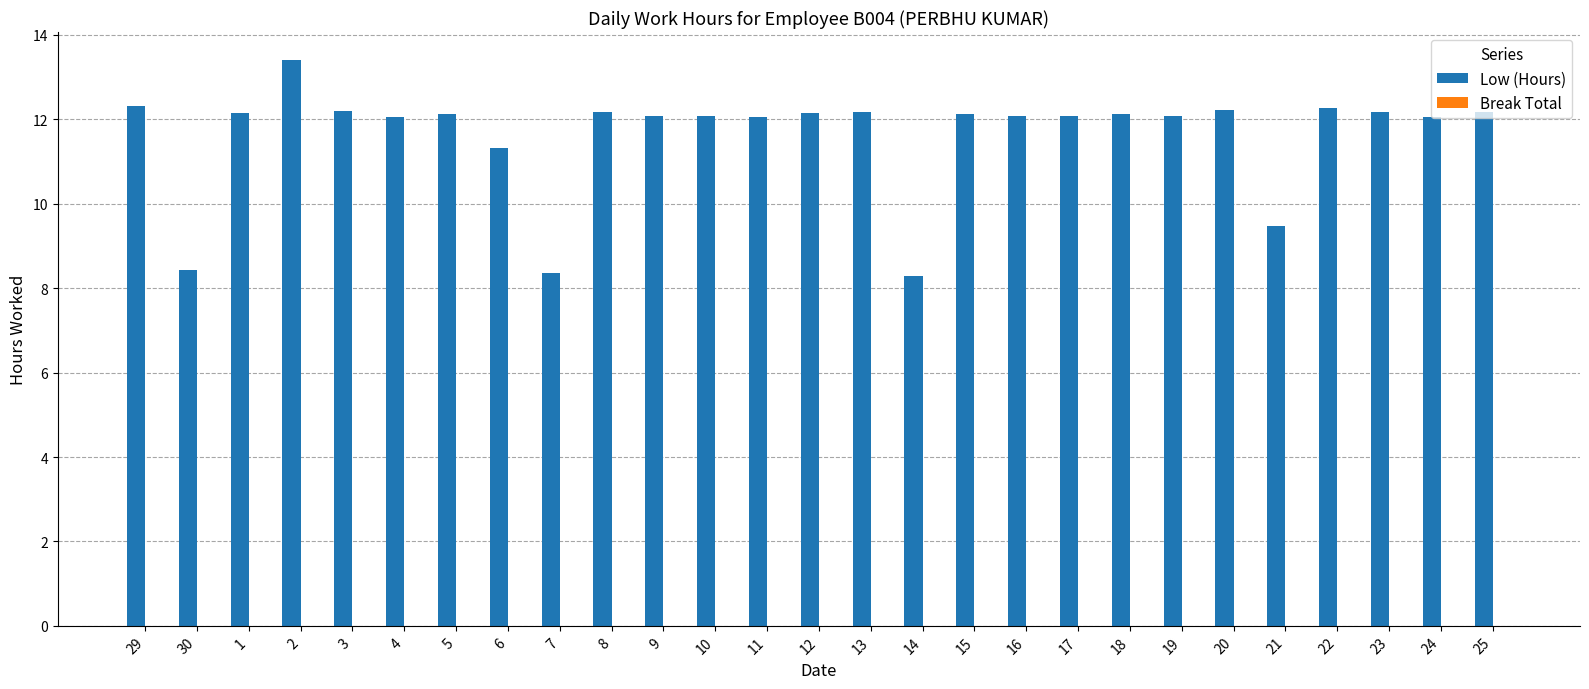

Which label corresponds to the largest value in the chart?

2